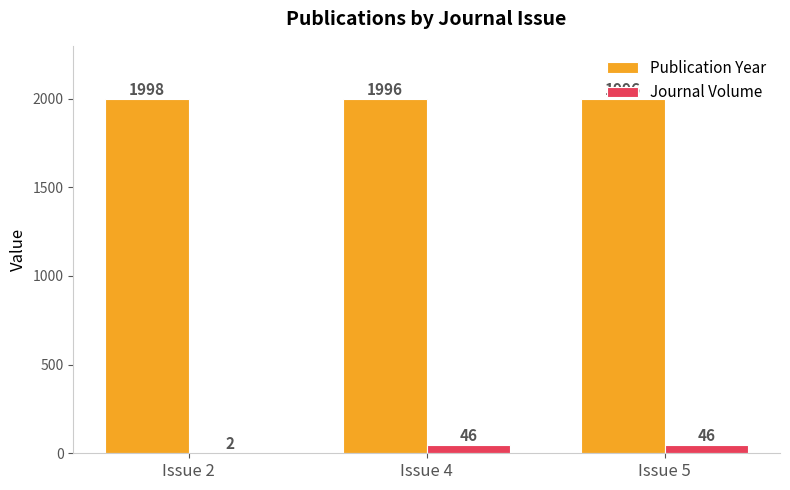

What is the total value across all series at Issue 2?

2000